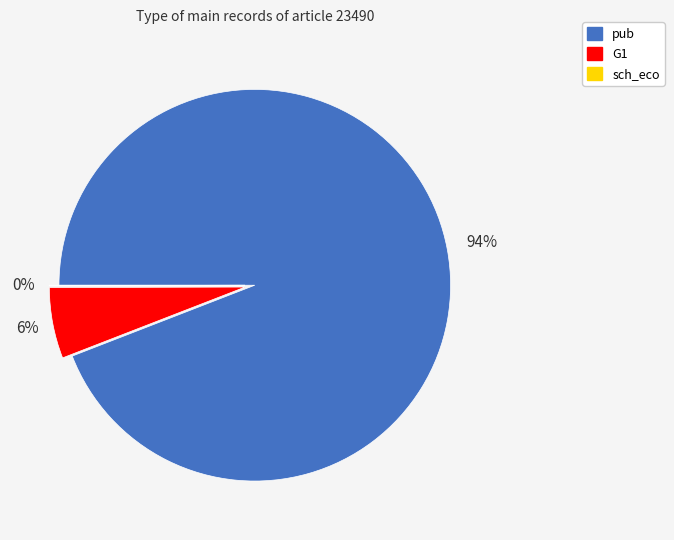

To the nearest percent, what percentage of the pie is G1?

6%